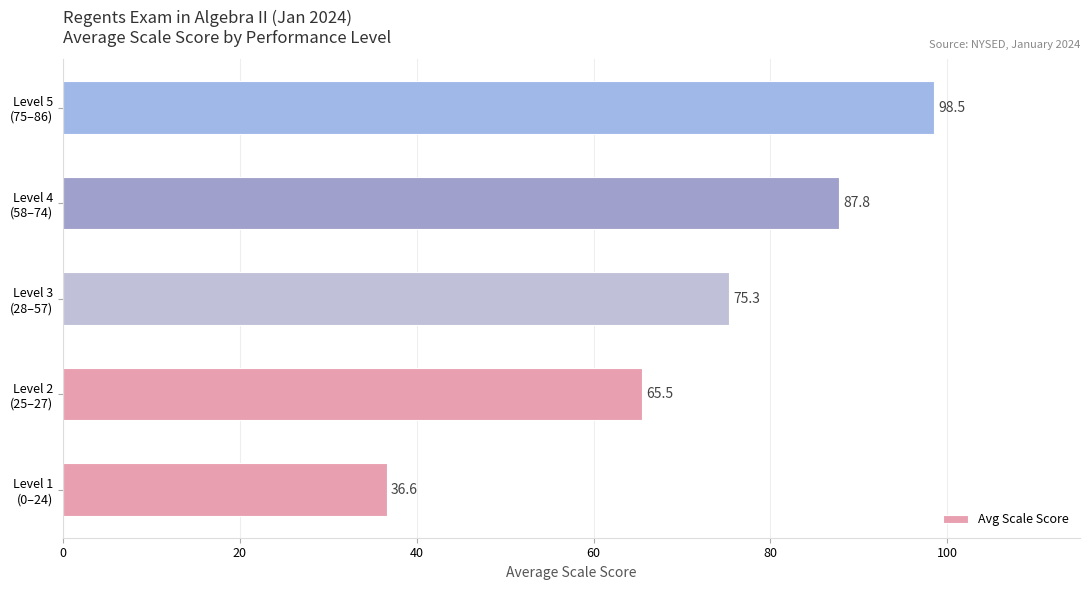

Where is the data nearest to the value 67?

Level 2
(25–27)